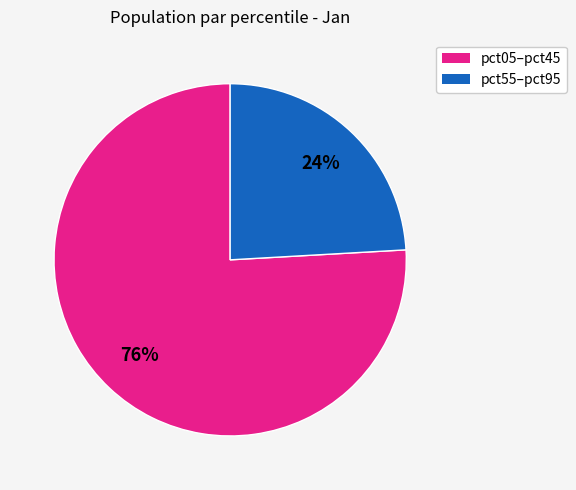

Combined, do pct05–pct45 and pct55–pct95 account for over 50%?

Yes